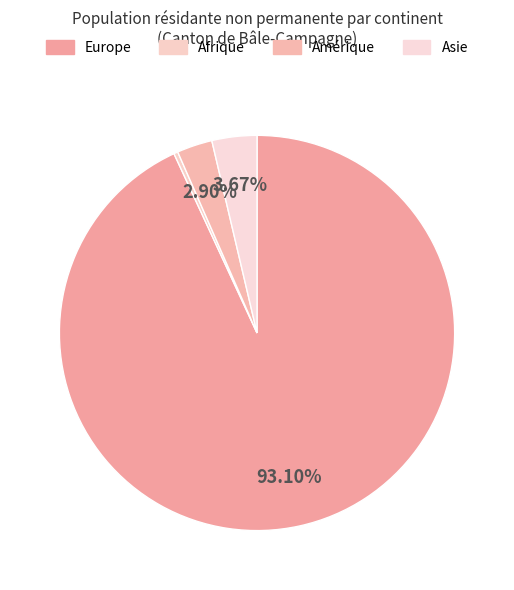

Rank the categories by value from lowest to highest.

Afrique, Amérique, Asie, Europe